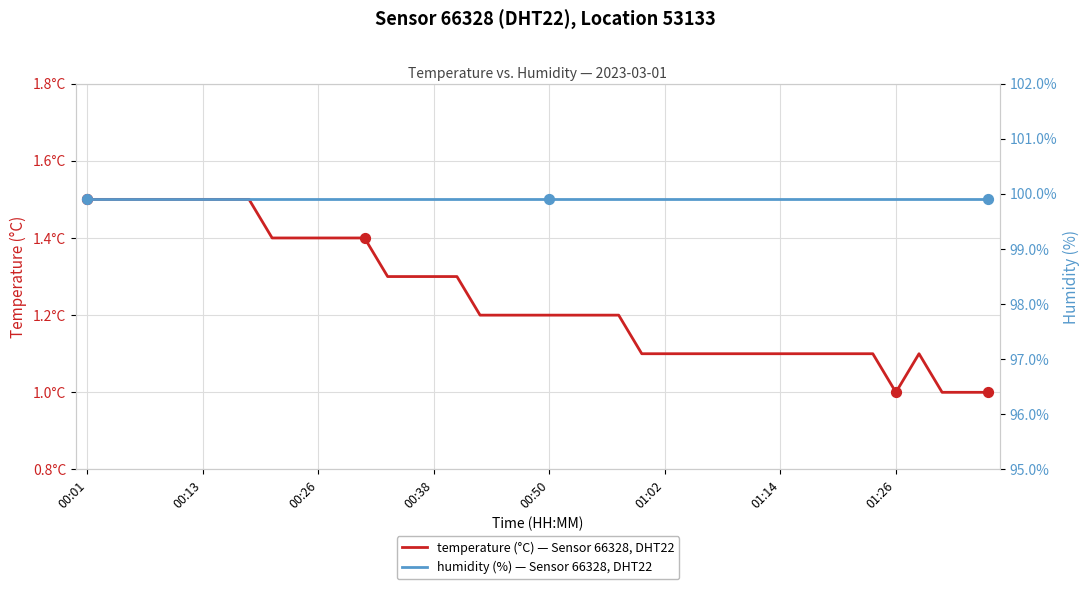

At how many categories does at least one series exceed 26?

40